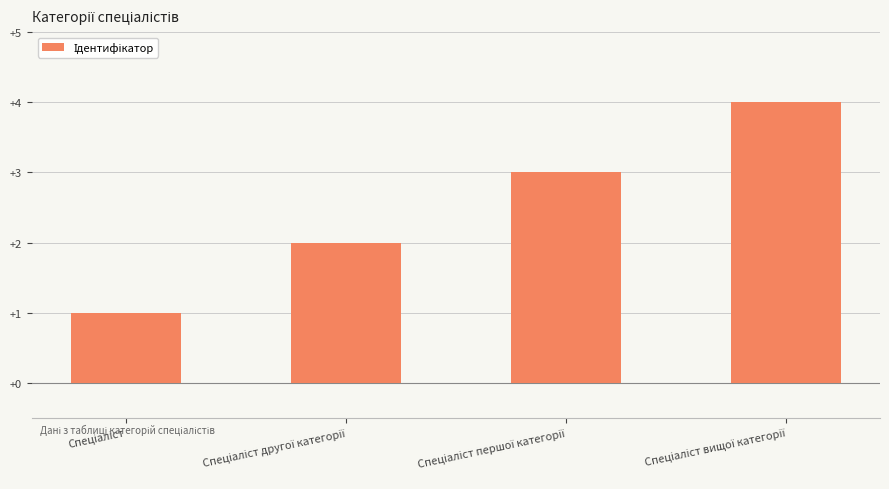

Count the number of categories in the chart.

4